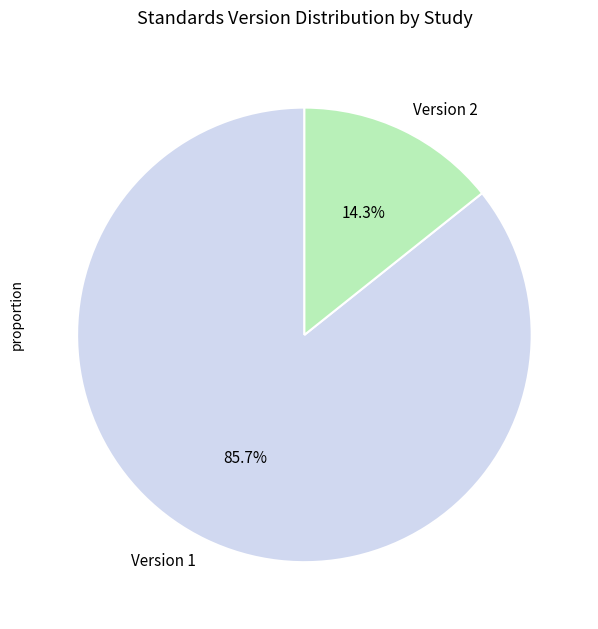

Rank the categories by value from lowest to highest.

Version 2, Version 1